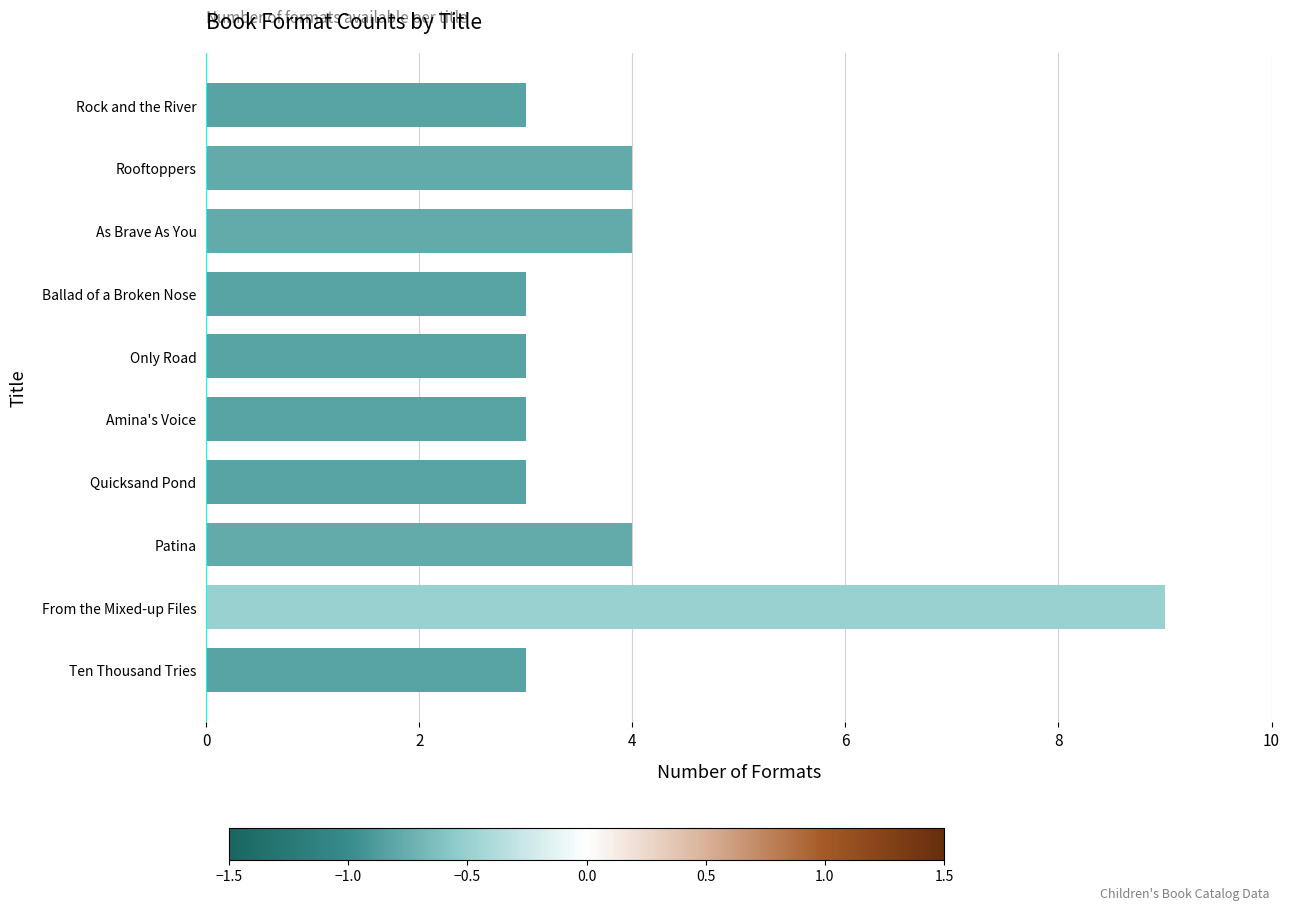

What is the greatest value displayed?

9